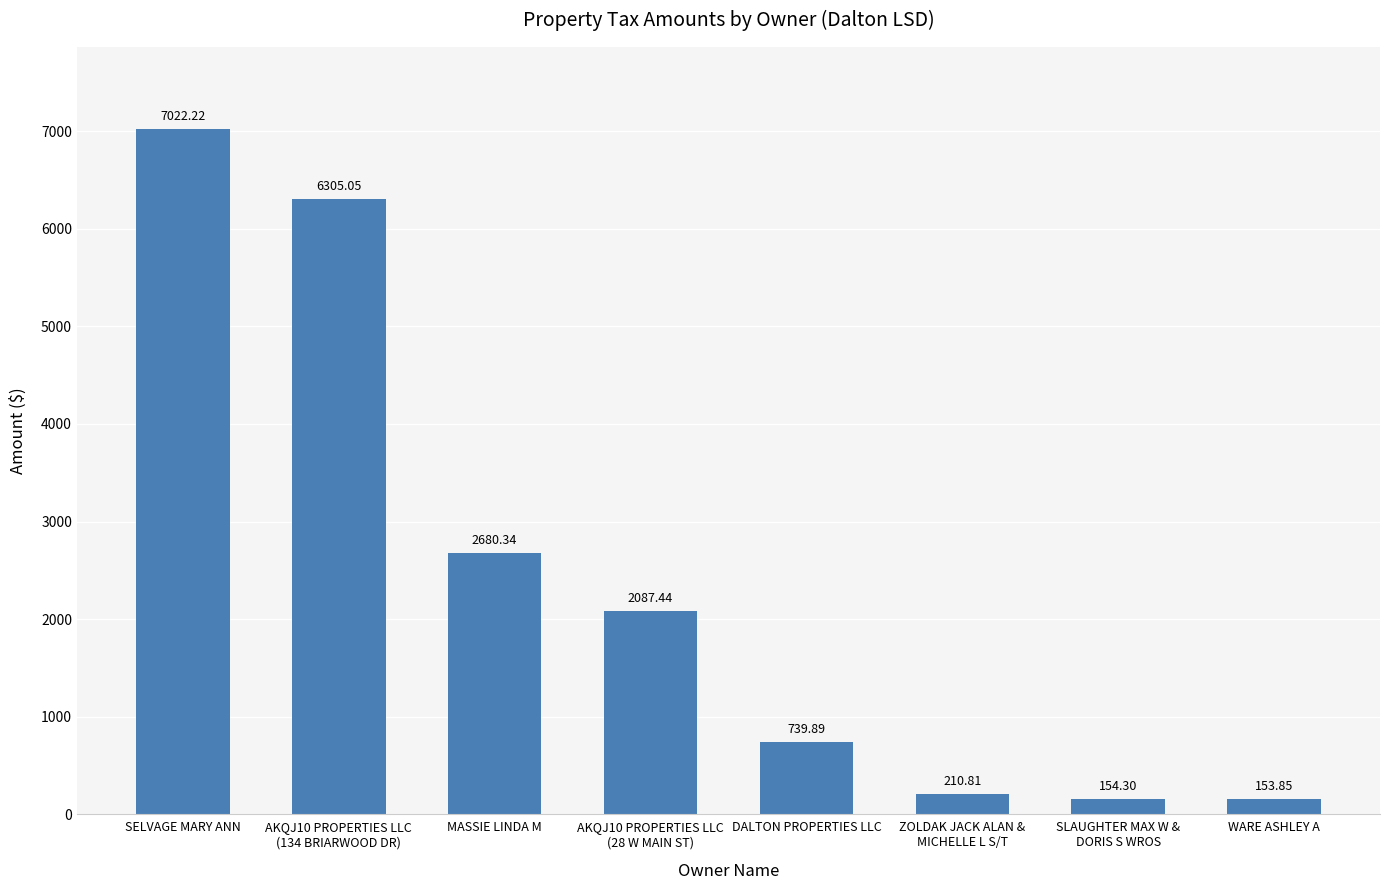

Which label corresponds to the smallest value in the chart?

WARE ASHLEY A